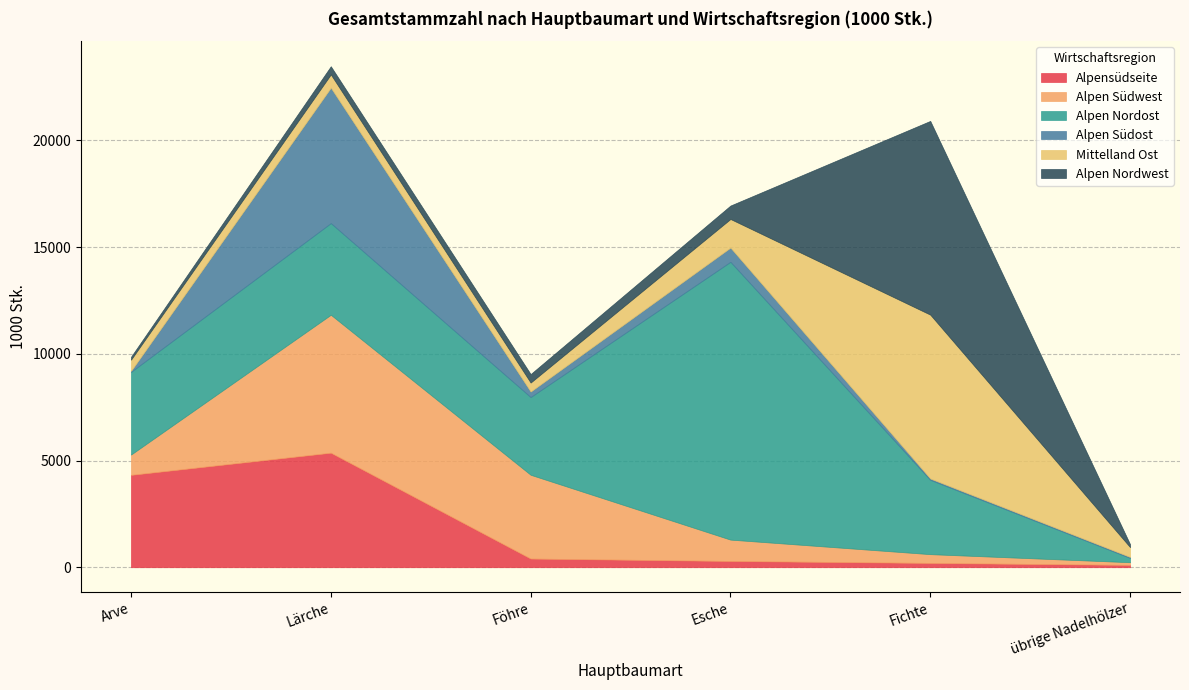

What is the spread (max minus min) of values at Esche?

12725